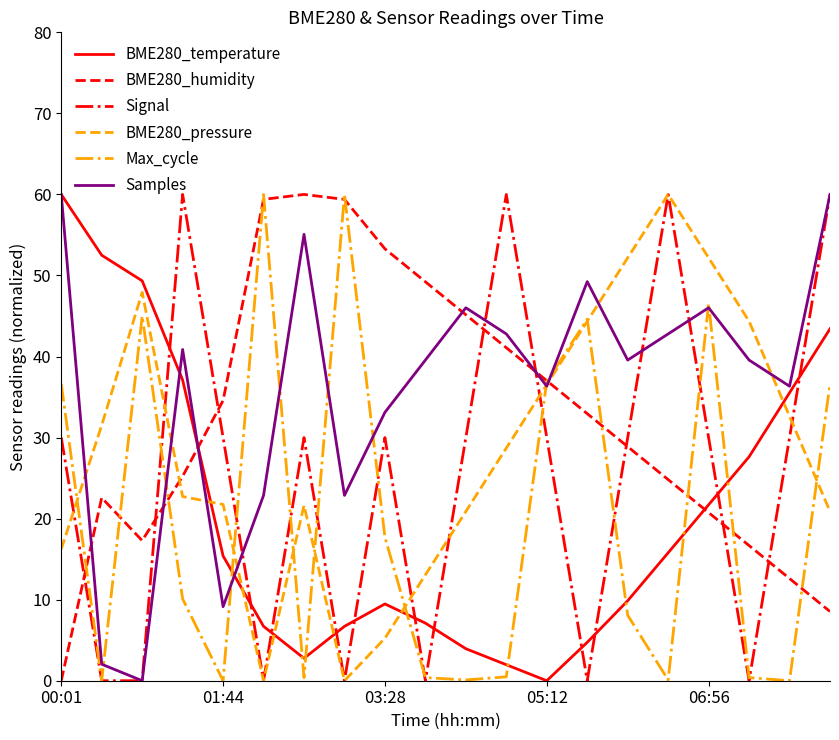

In BME280_humidity, how many points are lower than both neighbors (excluding endpoints)?

1